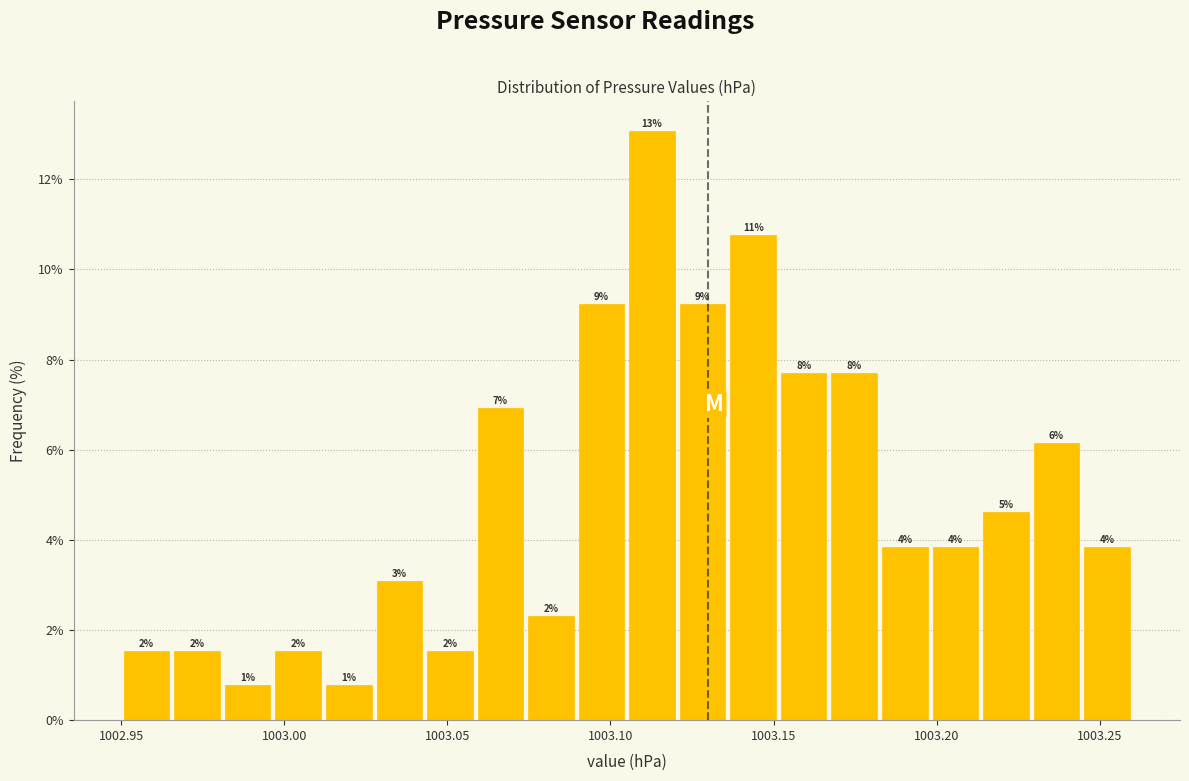

Read against the x-axis, roughly where is the centre of the tallest bar?

1003.115